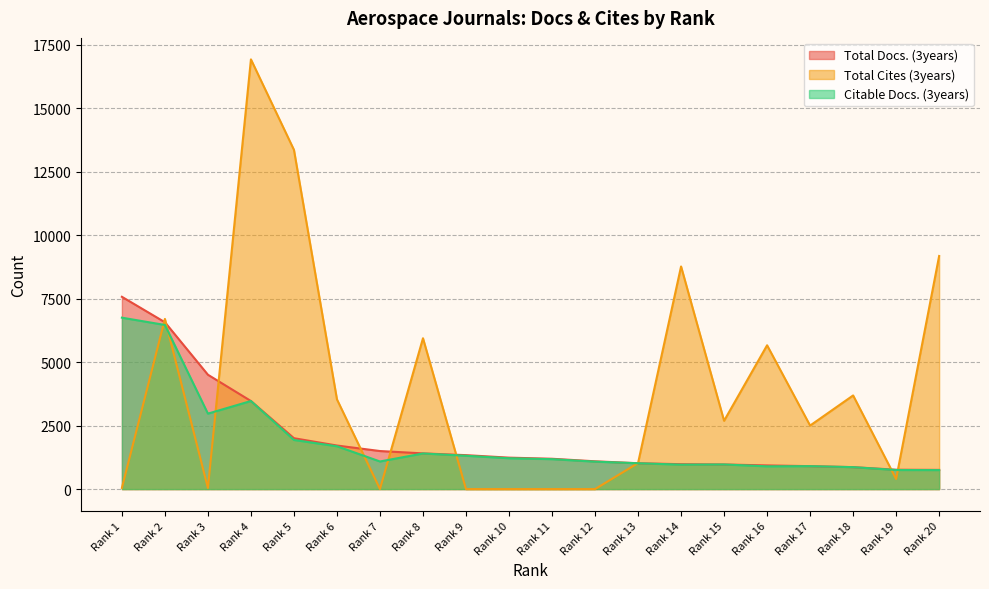

Is it true that Citable Docs. (3years) equals 1262 at Rank 15?

False